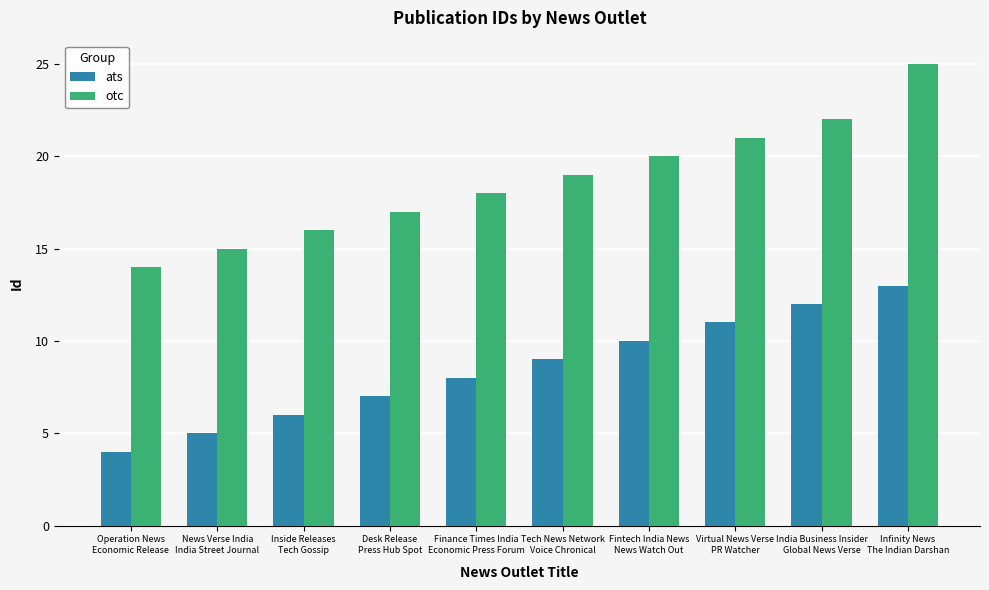

What are all the series names shown in the legend?

ats, otc